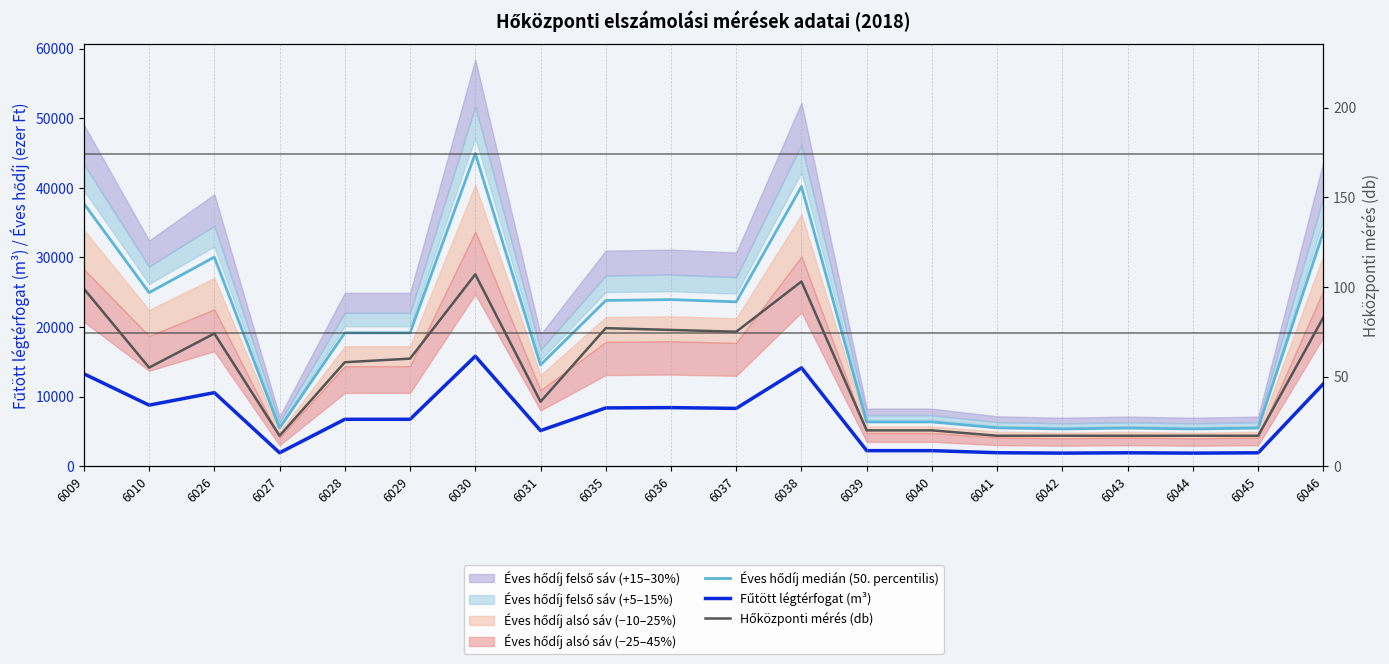

True or false: Hőközponti mérés (db) has a value of 17 at 6043.

True